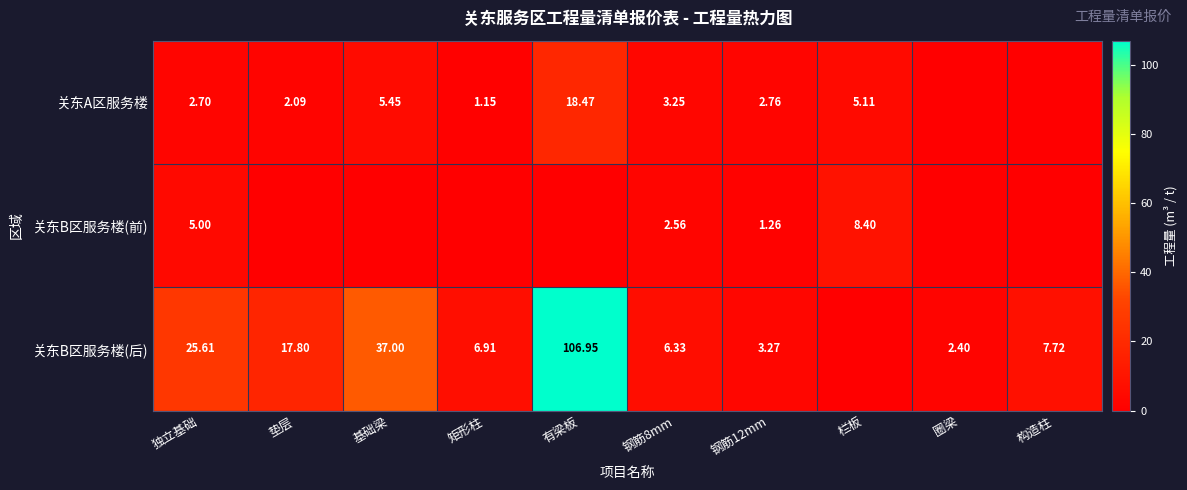

At 钢筋12mm, list the series in order from smallest to largest.

关东B区服务楼(前), 关东A区服务楼, 关东B区服务楼(后)